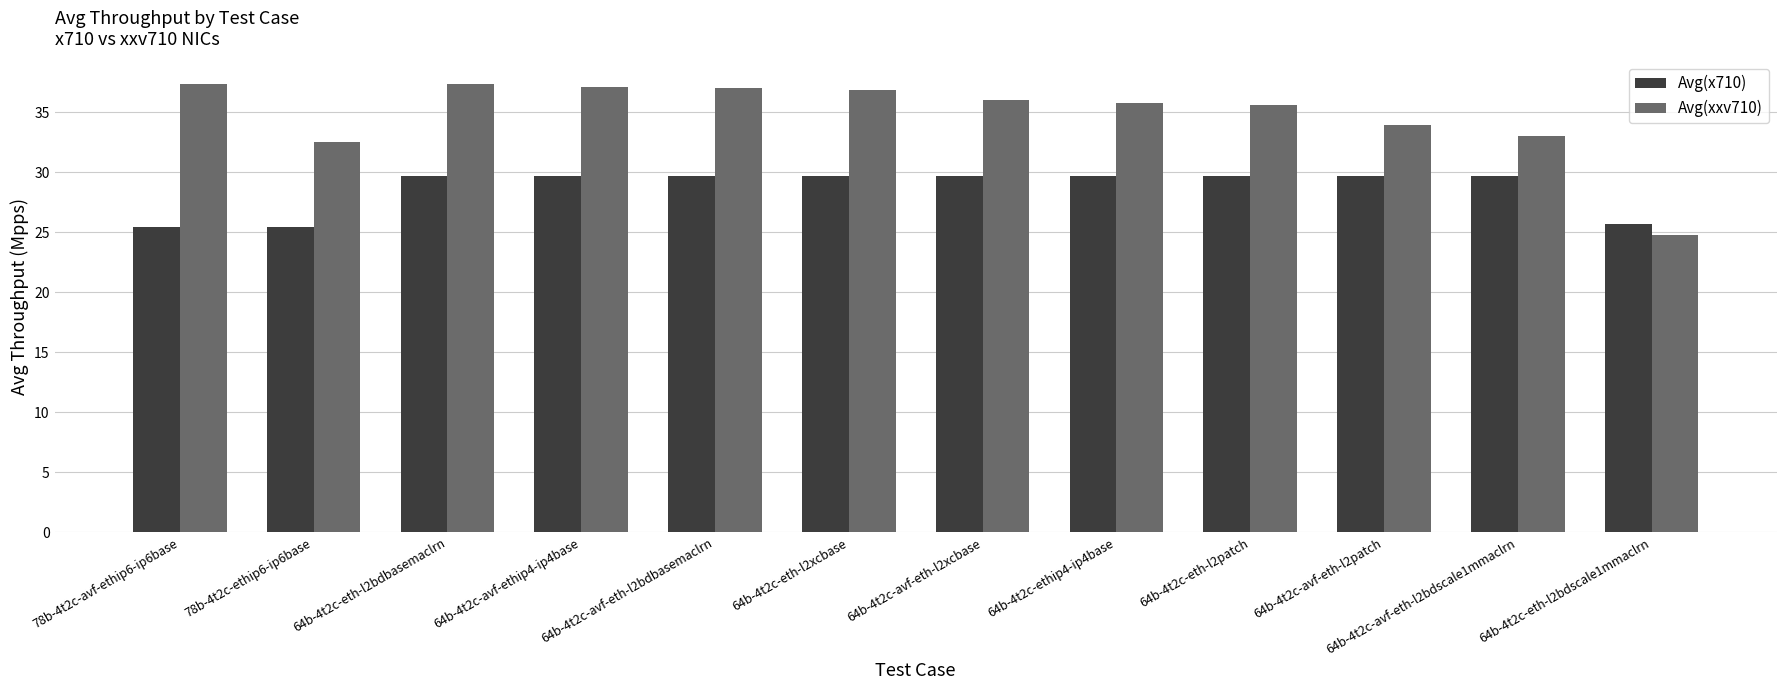

Rank the series by their average value, from highest to lowest.

Avg(xxv710), Avg(x710)